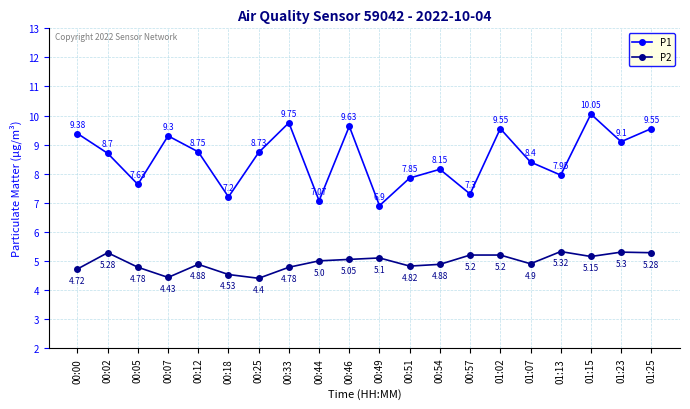

At which label does P1 reach its peak?

01:15